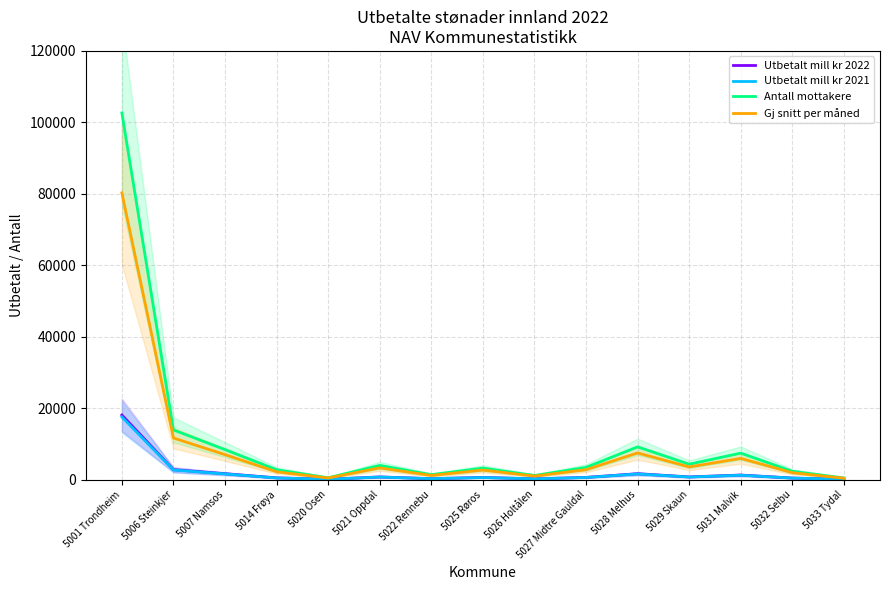

The value of Gj snitt per måned at 5028 Melhus is 1650.2. True or false?

False